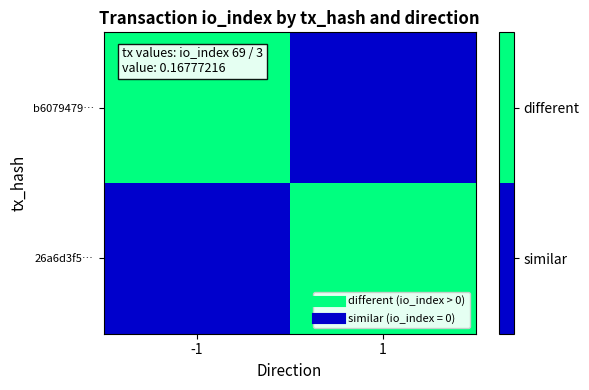

Reading right to left, extract all data points from this chart.

b6079479…: 1=0	-1=1
26a6d3f5…: 1=1	-1=0